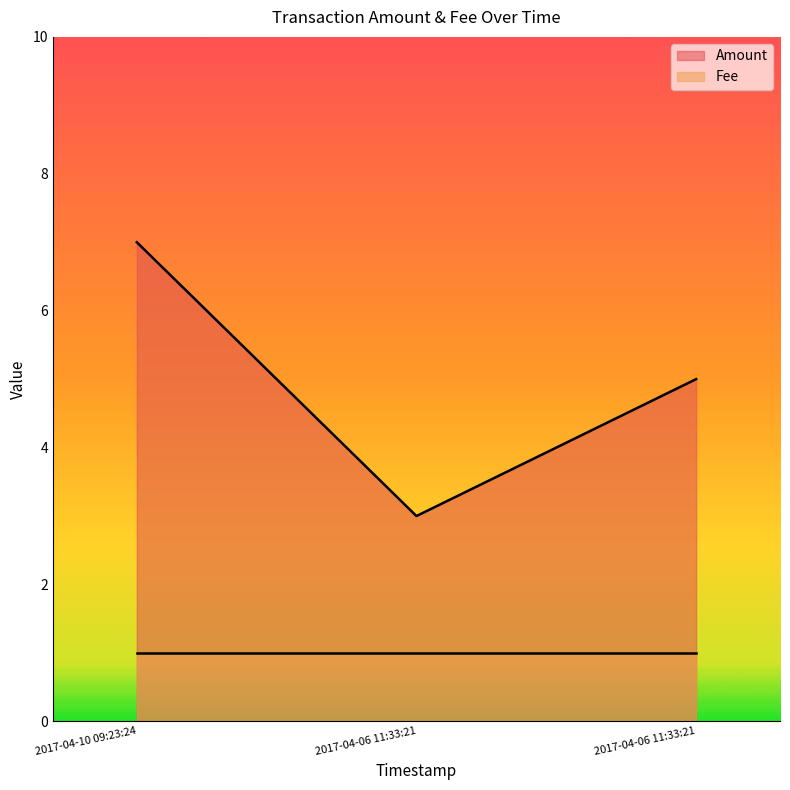

What is the ratio of the value at 2017-04-10 09:23:24 to the value at 2017-04-06 11:33:21?

2.3